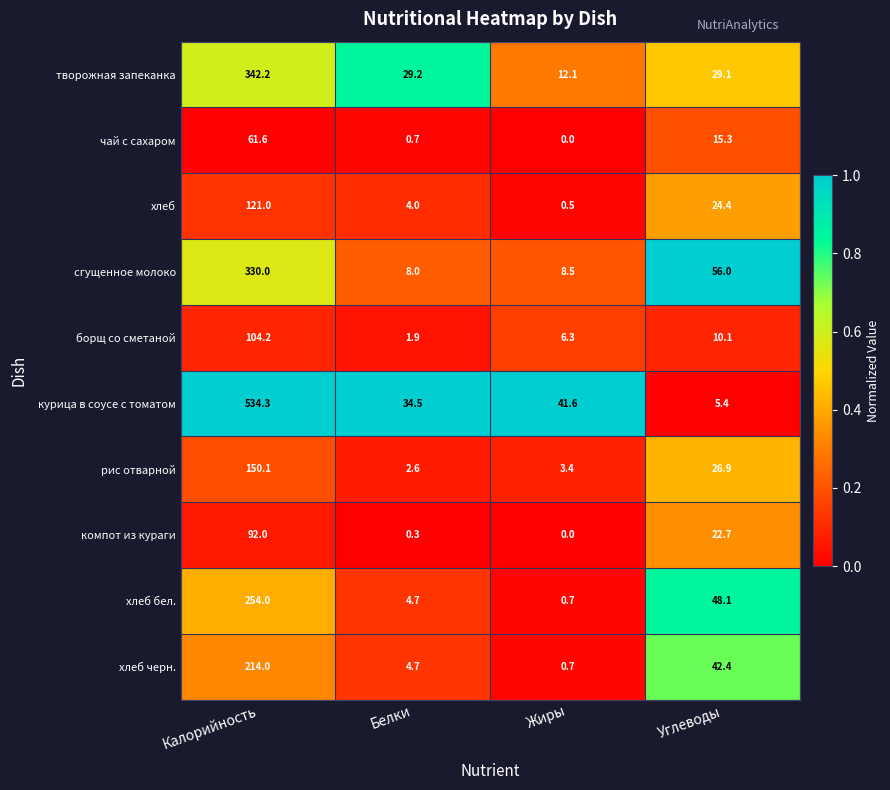

What is the average value of the сгущенное молоко series?

100.6